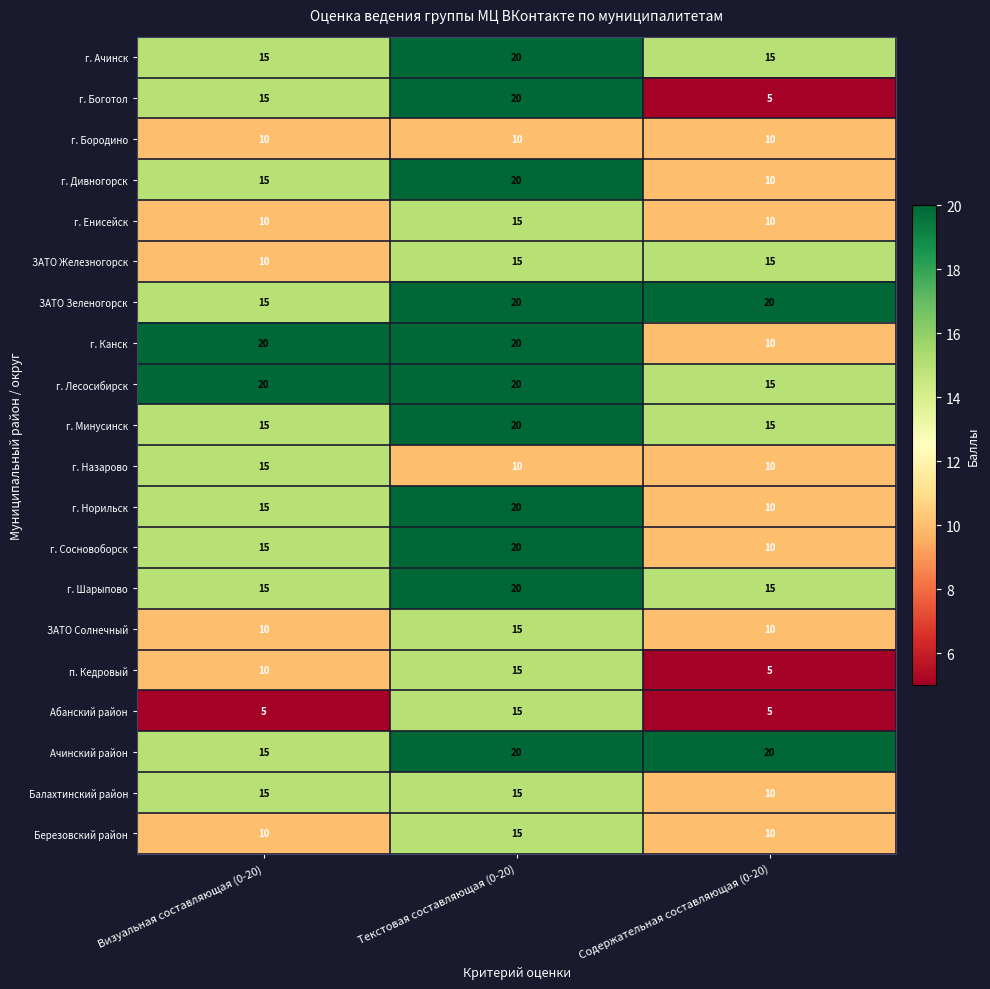

What is the difference between the highest and lowest values at Содержательная составляющая (0-20)?

15